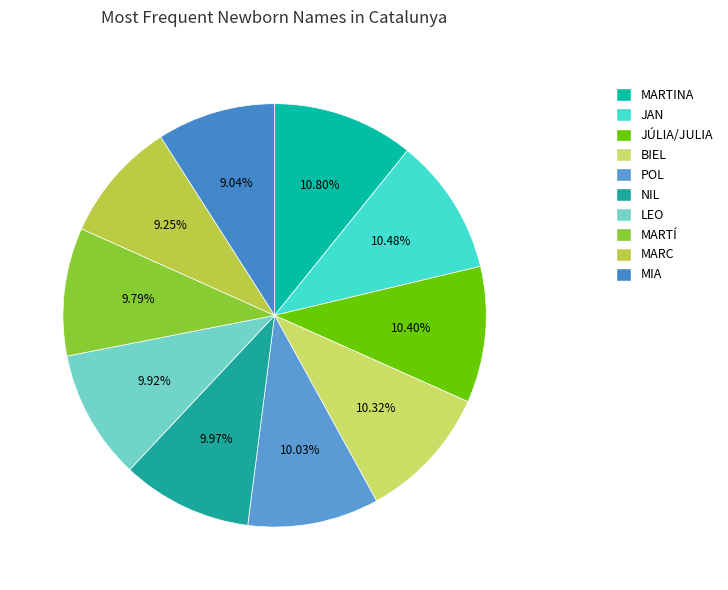

Is POL the majority of the pie?

No